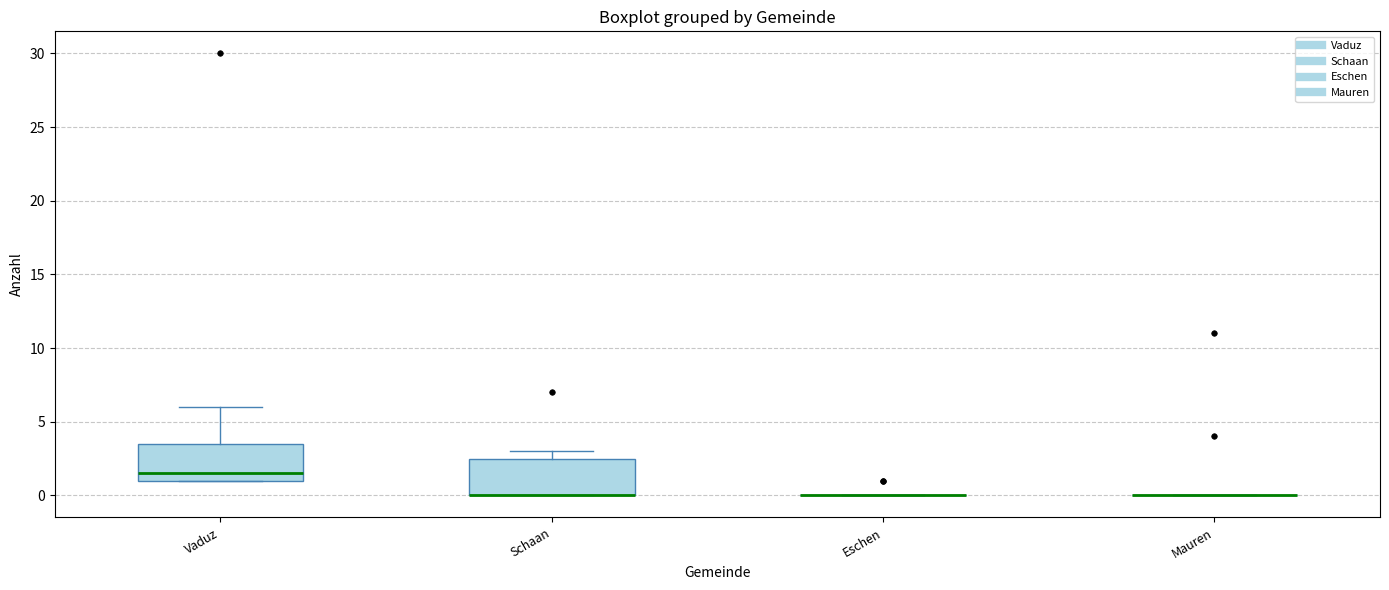

Reading left to right, transcribe this box plot: for each box, give where its median line is, the range the box spans, and where its two whiskers end, as read against the y-axis. The values are not printed on the chart, so give them approximately, as read against the axis.

Vaduz: median 1.5, box 1.0 to 3.5, whiskers 1.0 to 6.0
Schaan: median 0.0 (drawn on the box's lower edge), box 0.0 to 2.5, whiskers 0.0 to 3.0
Eschen: box collapsed to a line at 0.0, whiskers 0.0 to 0.0
Mauren: box collapsed to a line at 0.0, whiskers 0.0 to 0.0